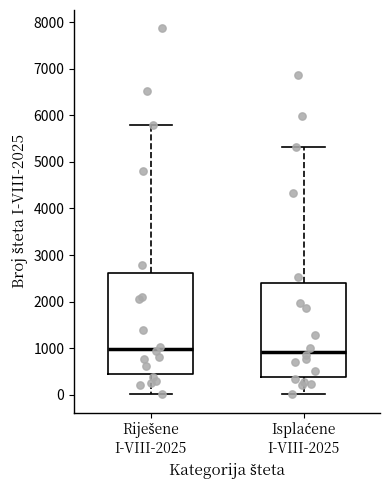

Where does the median line of the box for Isplaćene I-VIII-2025 sit on the y-axis? The values are not printed on the chart, so give them approximately, as read against the axis.

900